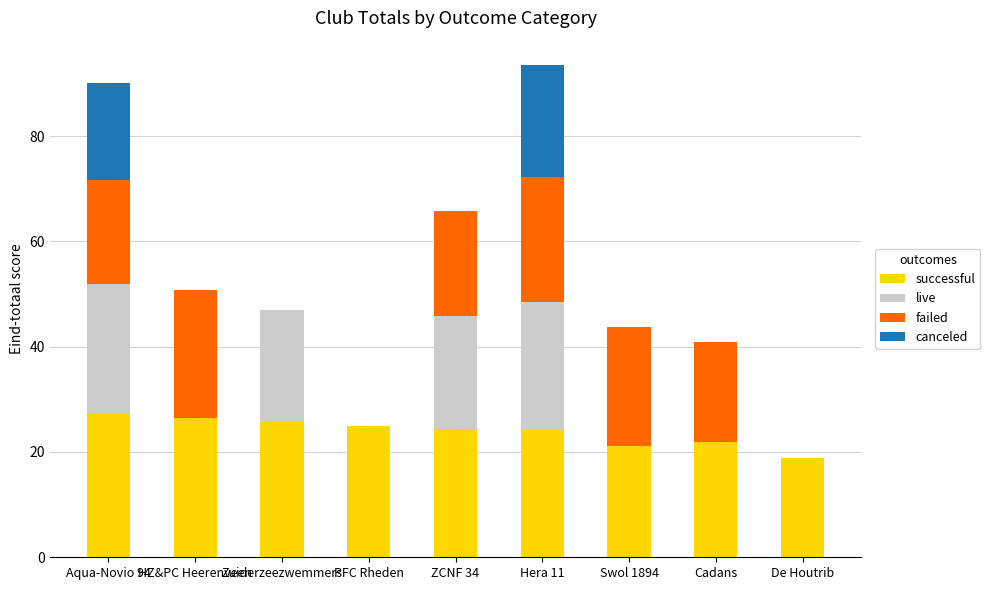

What is the total value across all series at HZ&PC Heerenveen?

50.8